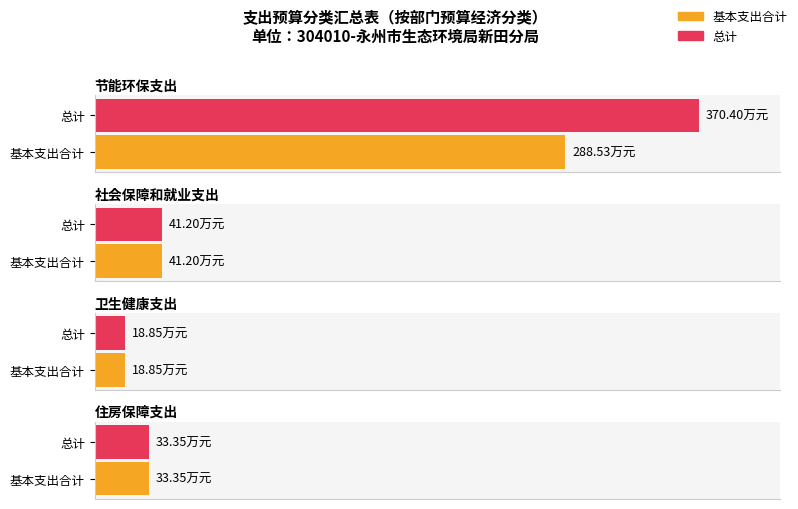

Does the chart contain stacked bars?

No